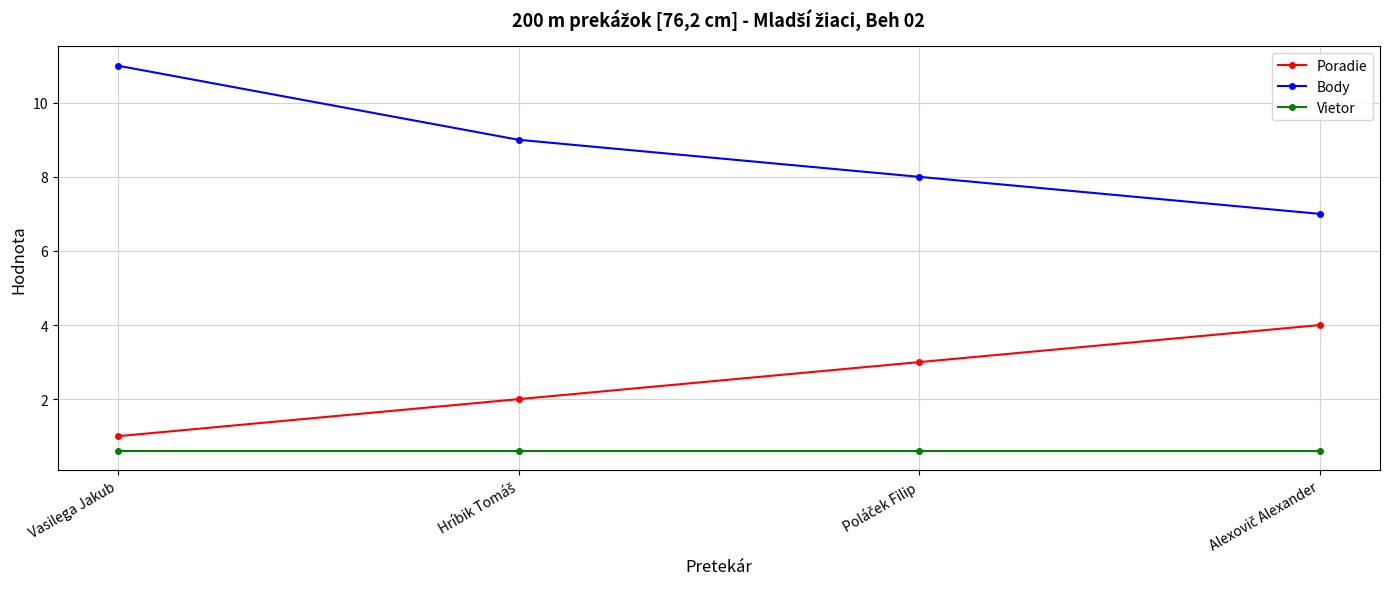

How many lines are shown in the chart?

3